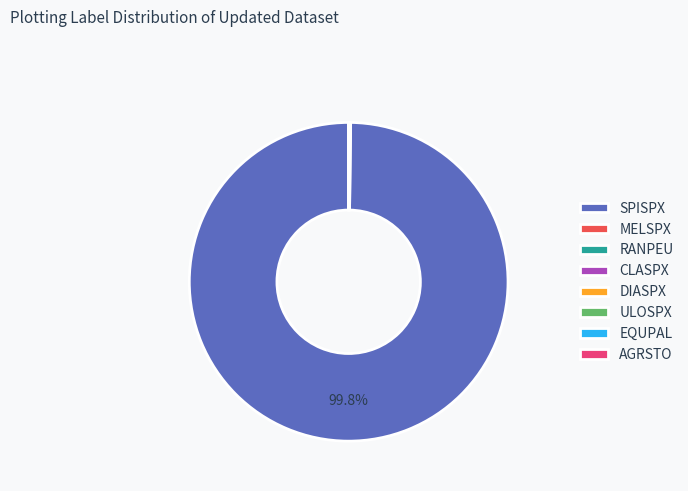

Which category accounts for the majority?

SPISPX